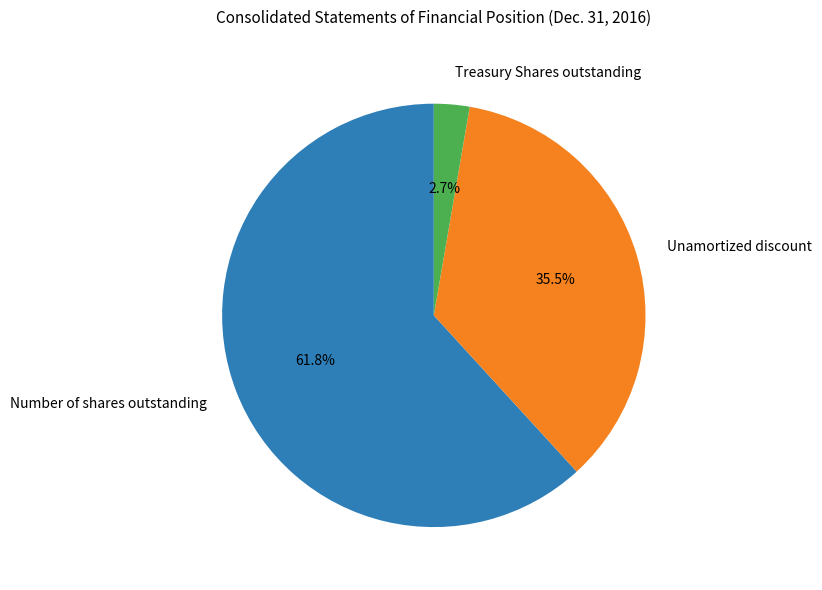

To the nearest percent, what portion does Treasury Shares outstanding represent?

3%